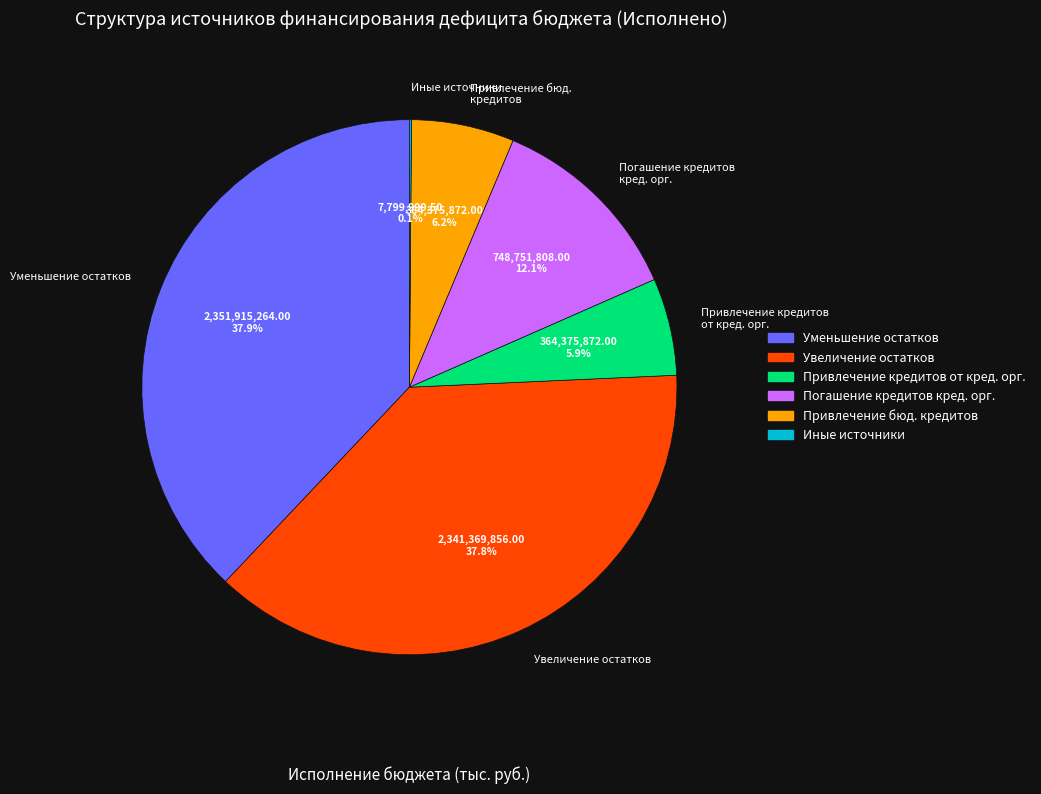

Do Привлечение кредитов от кред. орг. and Увеличение остатков together represent more than half of the pie?

No